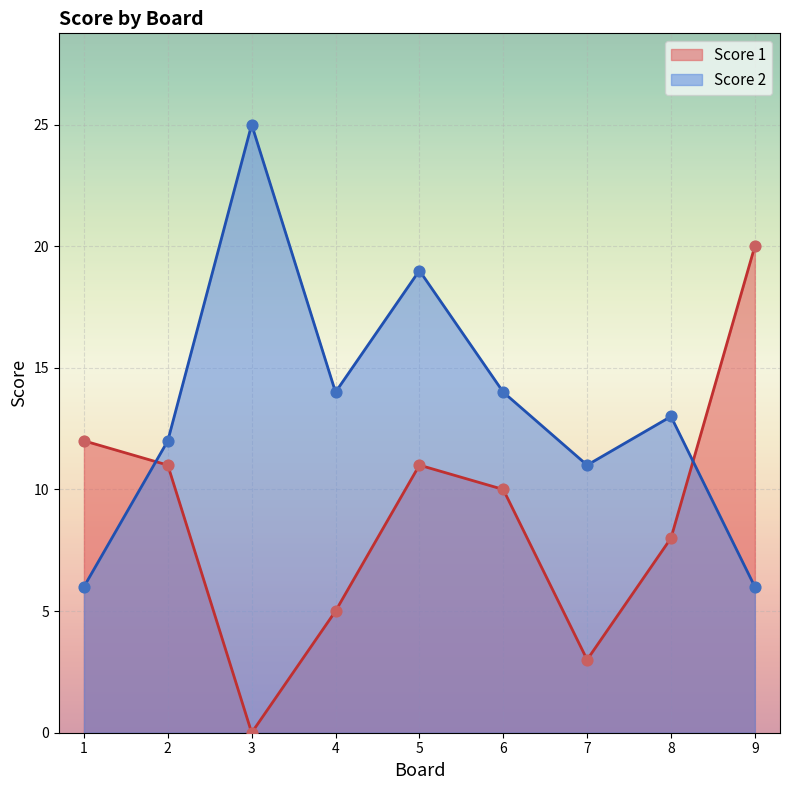

Which series contains the lowest Y value?

Score 1